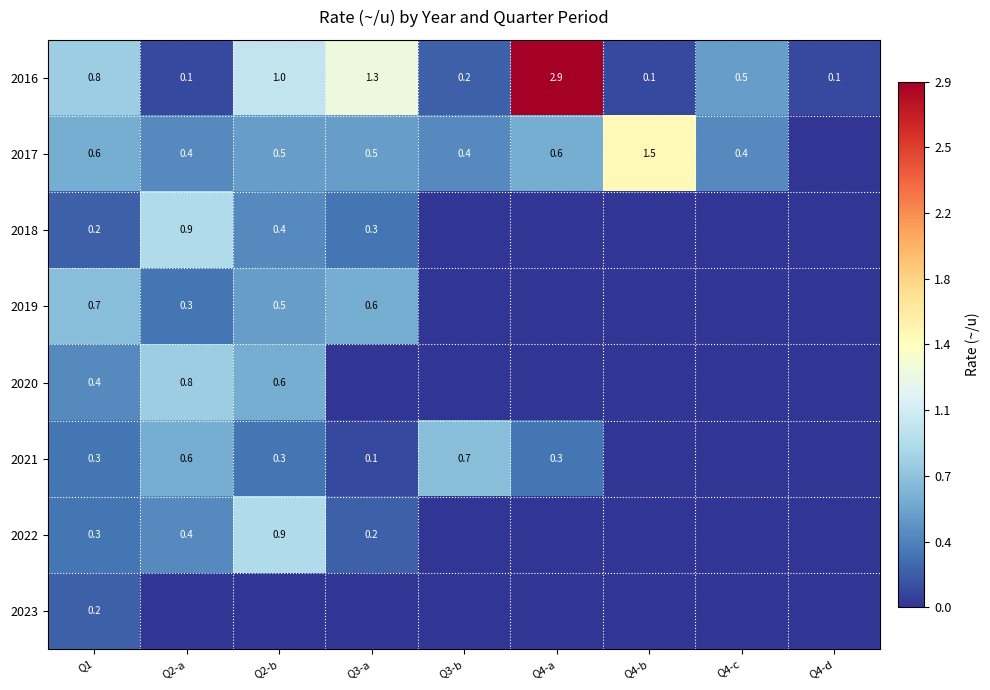

What is the difference between the highest and lowest values at Q3-a?

1.3